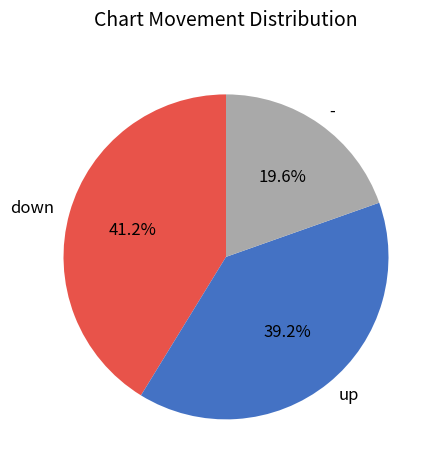

What portion of the pie excludes -?

80.4%